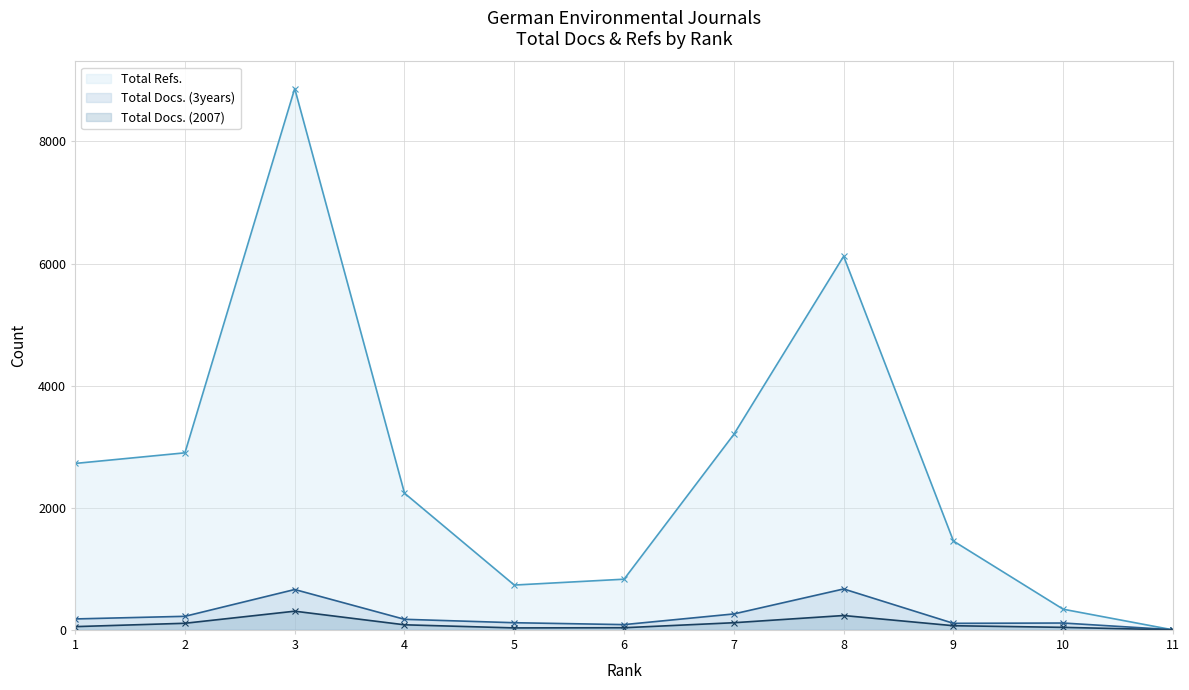

How many data points in Total Docs. (2007) (line) are less than 68?

5